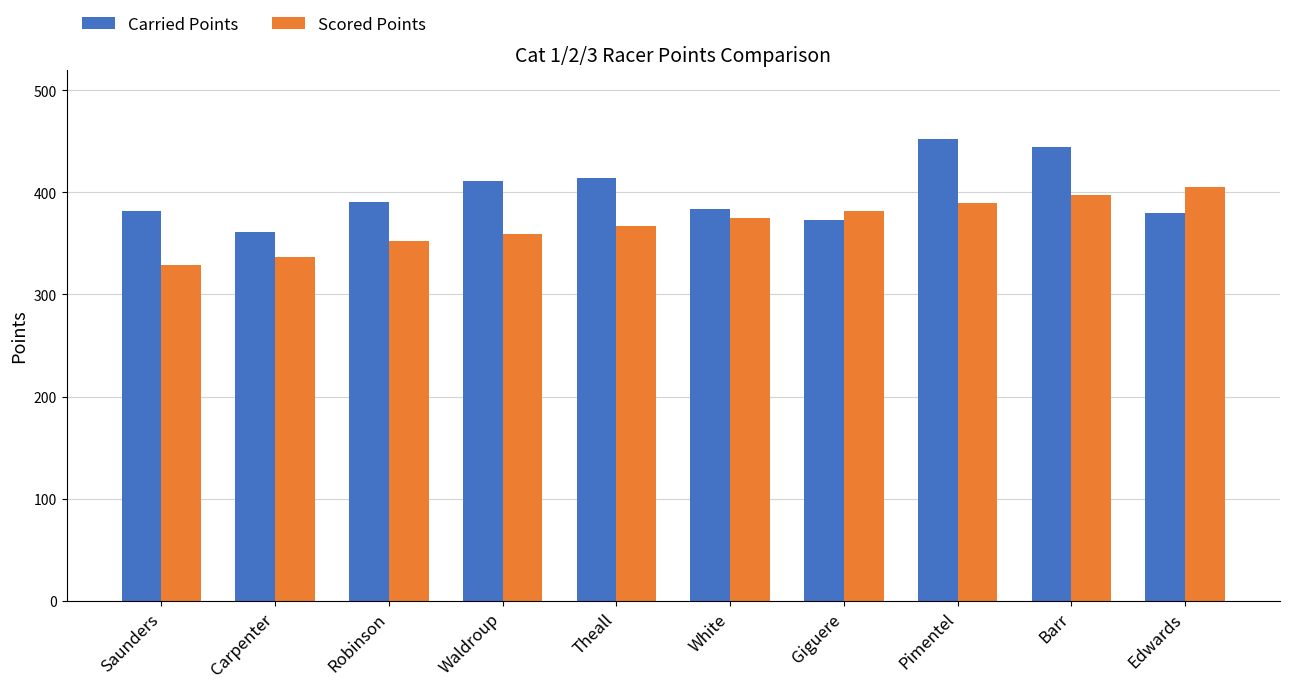

How many bars are there in total?

20